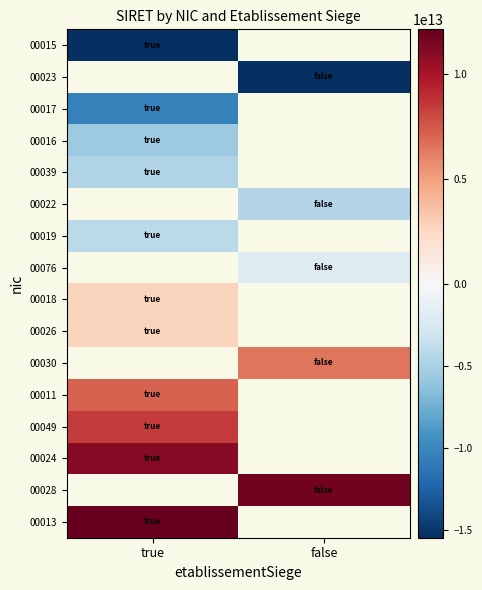

Rank the series by their maximum value, from highest to lowest.

00024, 00028, 00013, 00049, 00026, 00030, 00011, 00039, 00022, 00019, 00076, 00018, 00016, 00015, 00023, 00017